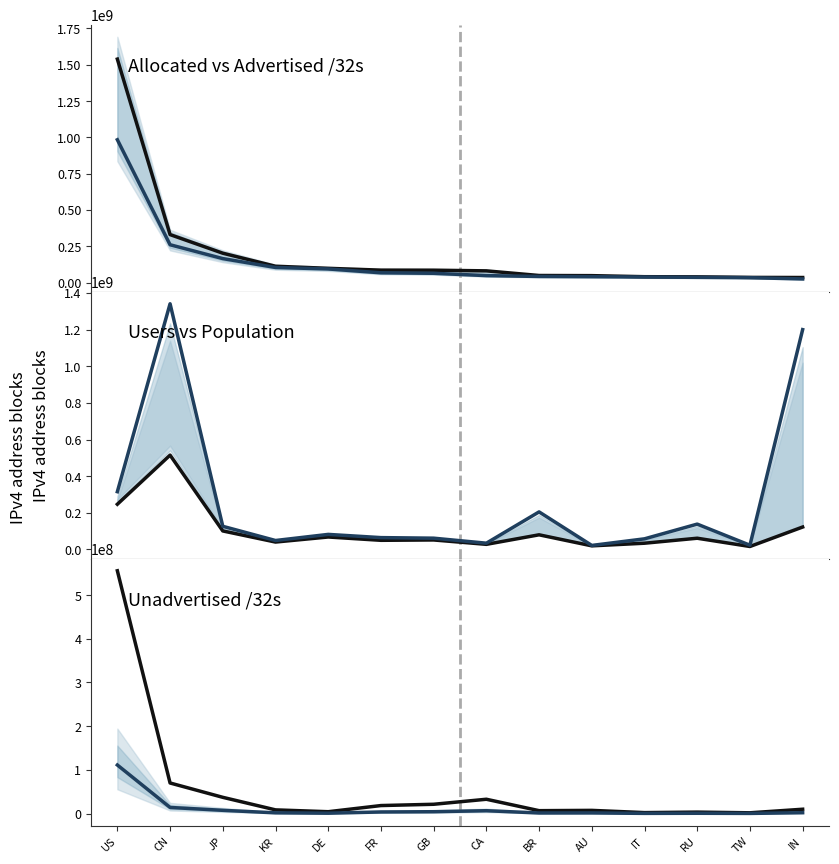

Which series has the widest spread of values?

allocated /32s